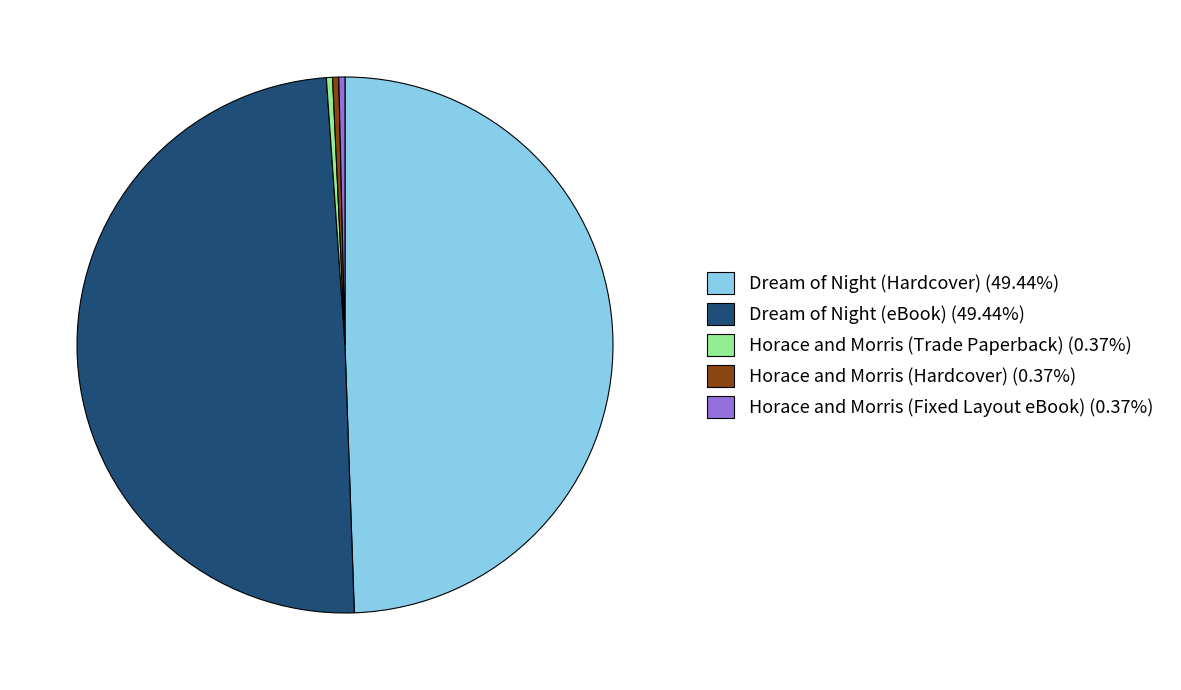

Is Horace and Morris (Trade Paperback) the majority of the pie?

No